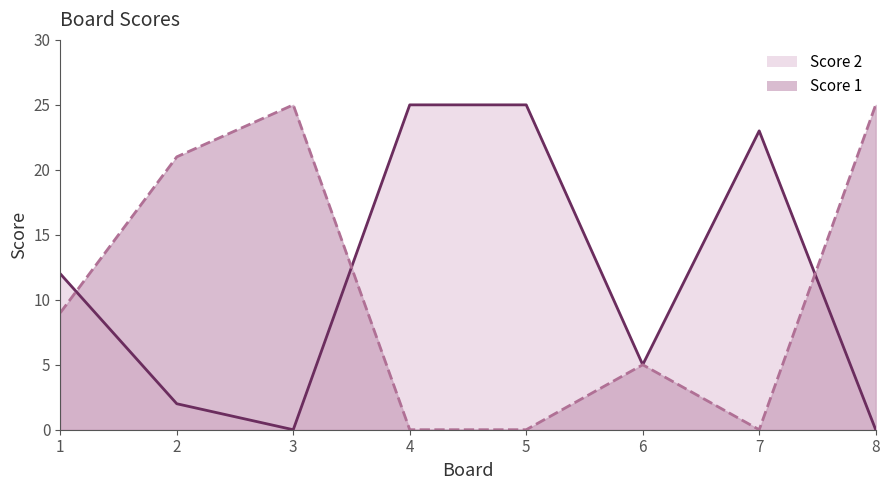

Is it true that Score 2 line equals 17 at 8?

False